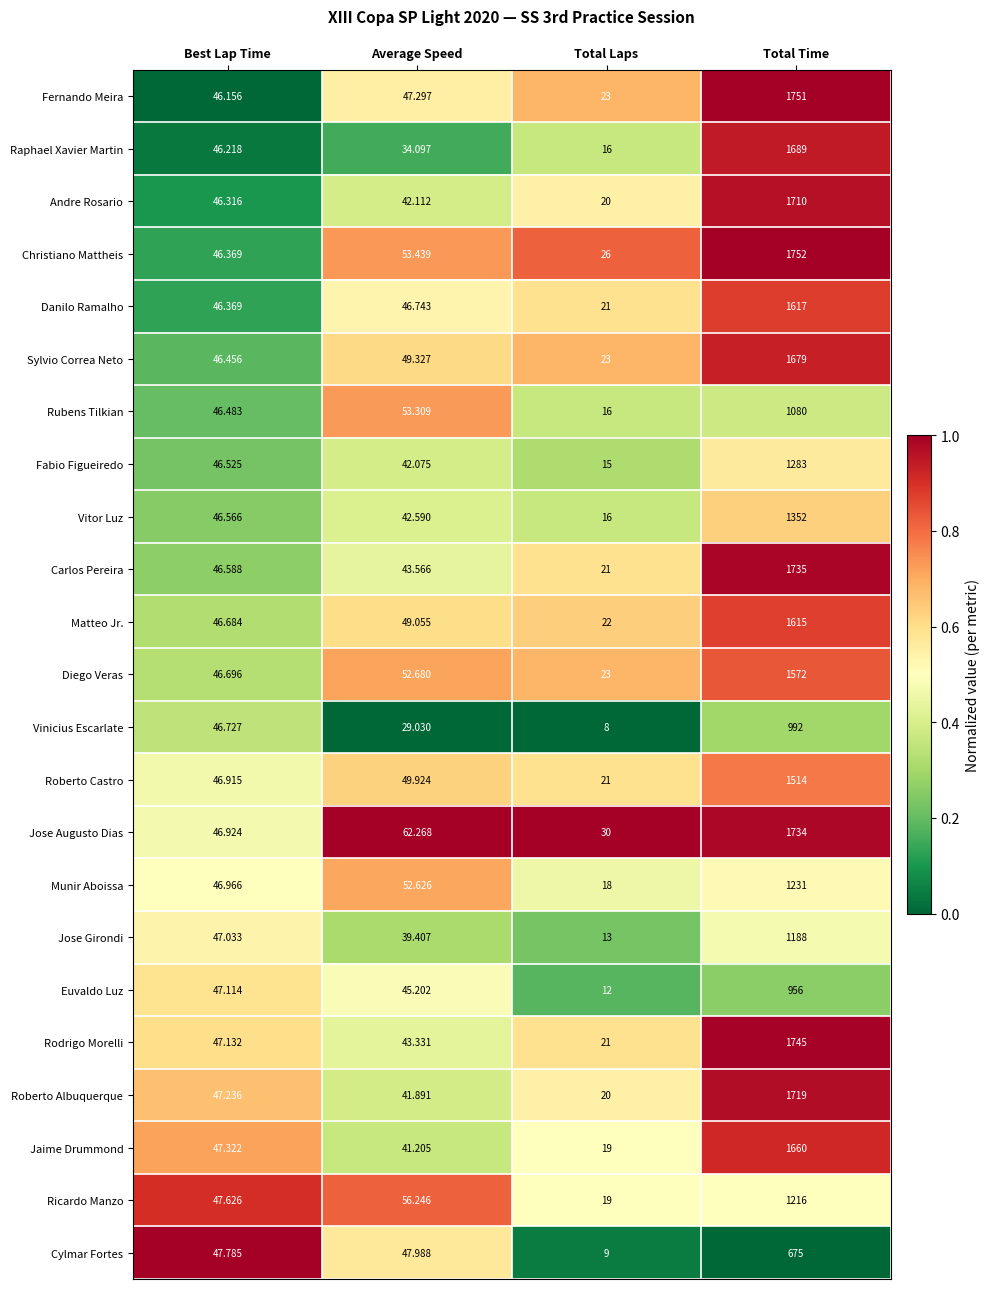

Rank the series by their maximum value, from lowest to highest.

Cylmar Fortes, Euvaldo Luz, Vinicius Escarlate, Rubens Tilkian, Jose Girondi, Ricardo Manzo, Munir Aboissa, Fabio Figueiredo, Vitor Luz, Roberto Castro, Diego Veras, Matteo Jr., Danilo Ramalho, Jaime Drummond, Sylvio Correa Neto, Raphael Xavier Martin, Andre Rosario, Roberto Albuquerque, Jose Augusto Dias, Carlos Pereira, Rodrigo Morelli, Fernando Meira, Christiano Mattheis